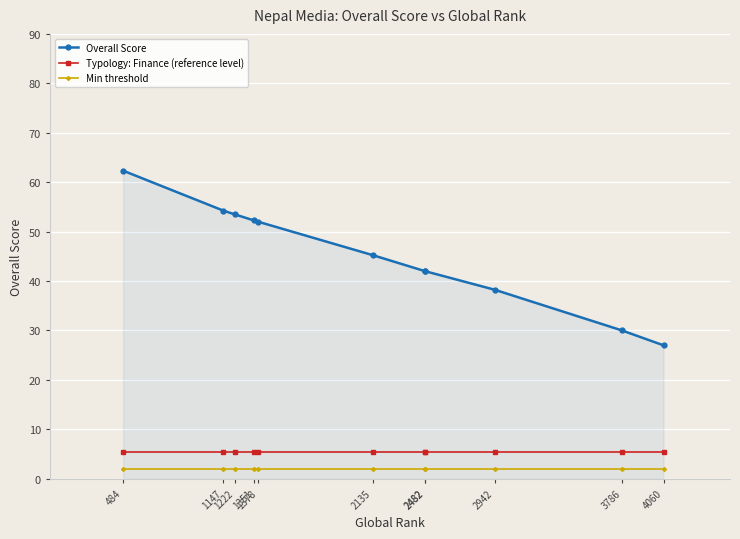

What is the sum of the Min threshold values at 2135 and 1222?

4.0